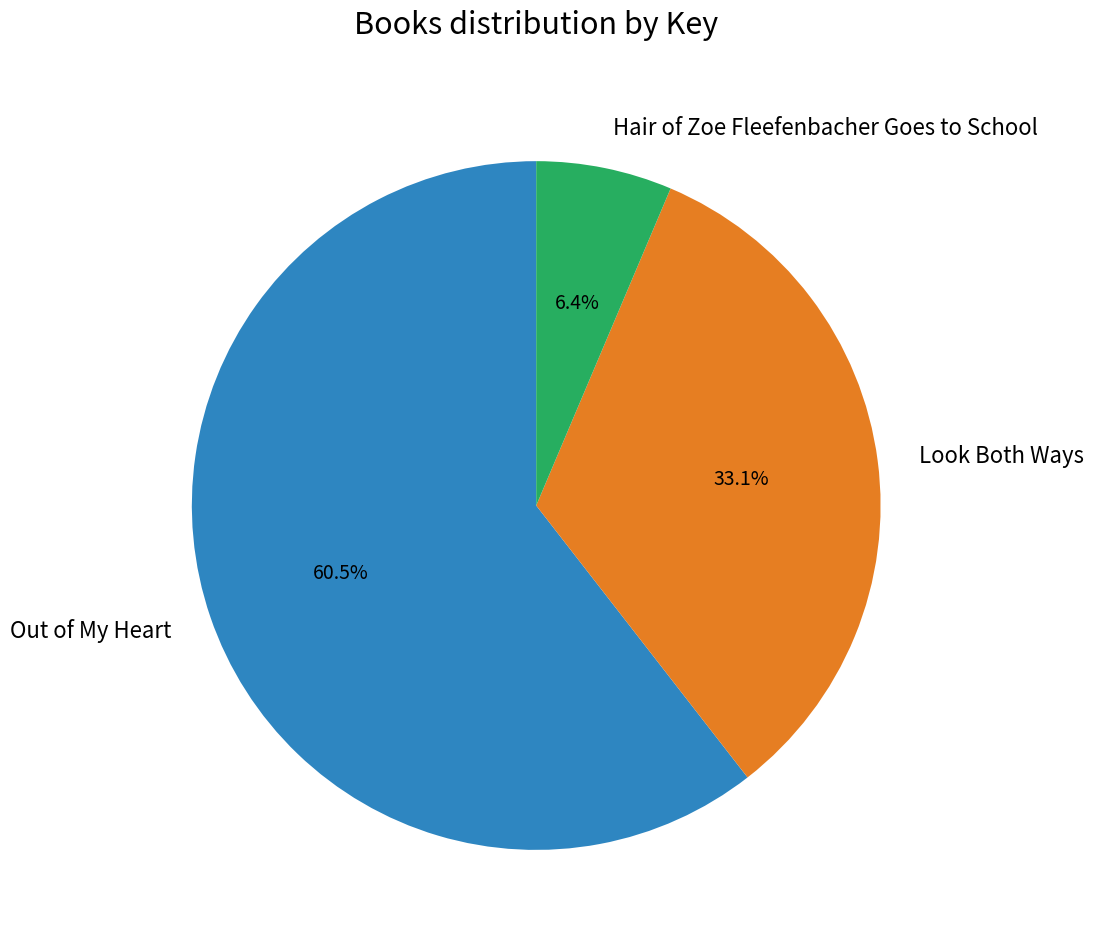

What is the total percentage of Hair of Zoe Fleefenbacher Goes to School and Look Both Ways?

39.5%